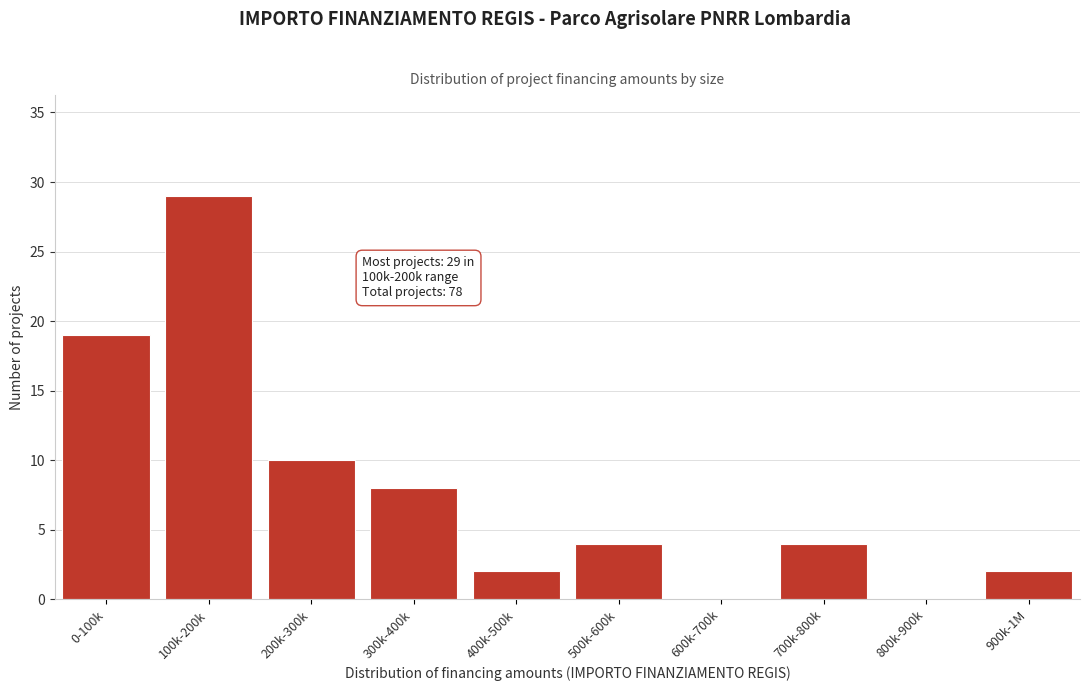

Reading right to left, what are all the values shown in this chart?

900k-1M=2	800k-900k=0	700k-800k=4	600k-700k=0	500k-600k=4	400k-500k=2	300k-400k=8	200k-300k=10	100k-200k=29	0-100k=19